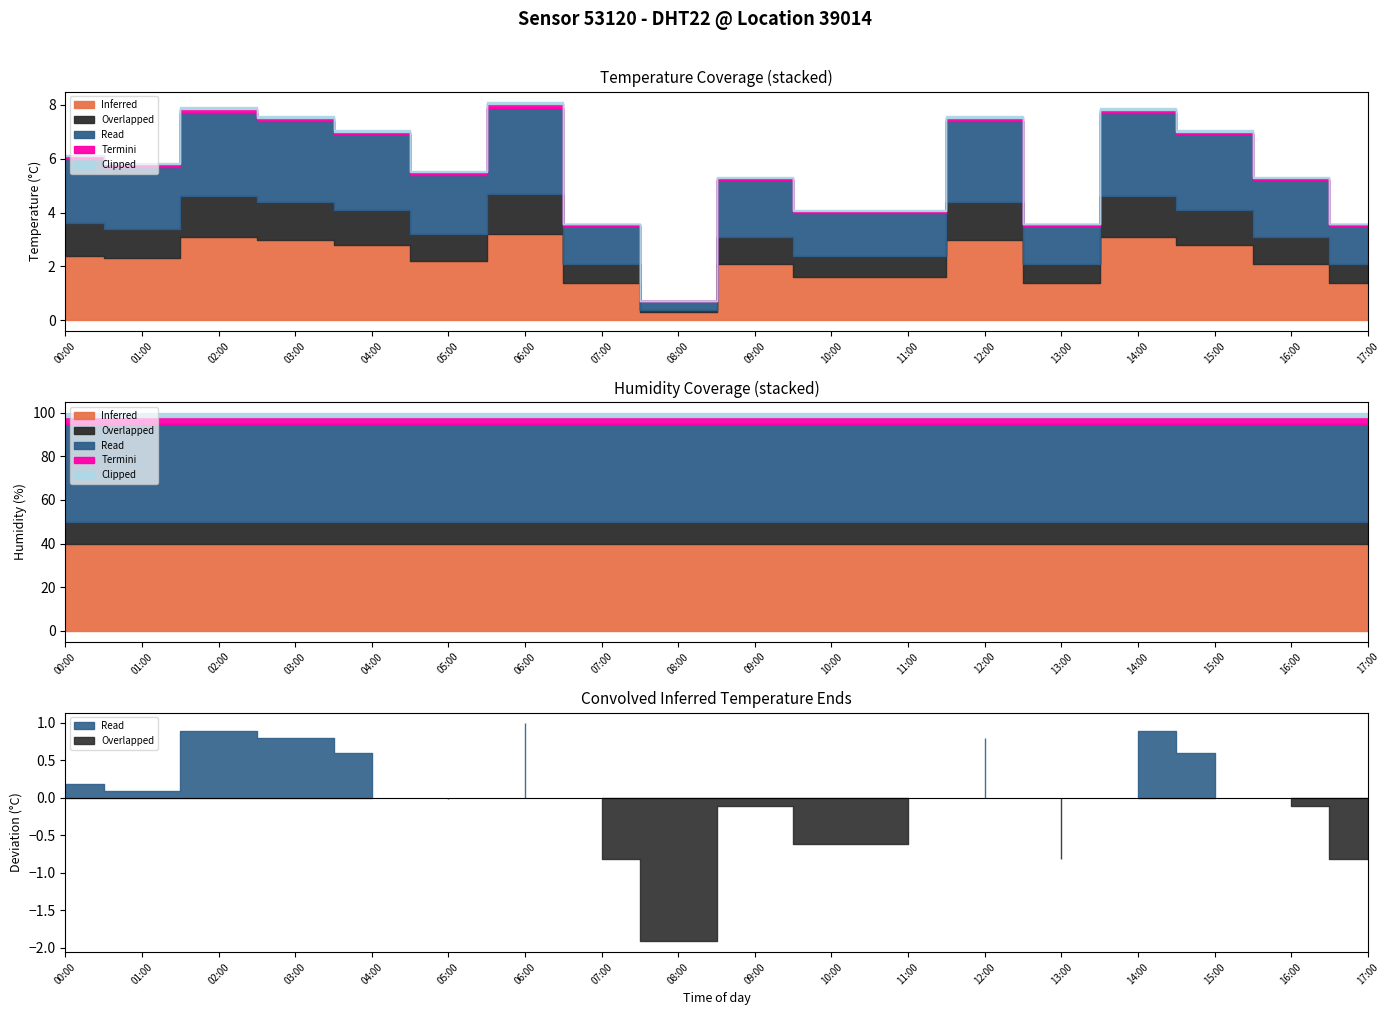

Which category has the highest value across all series?

06:00